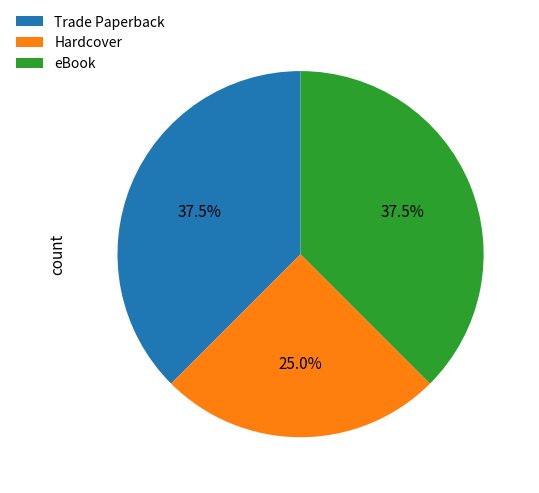

Which has a higher value, Hardcover or eBook?

eBook